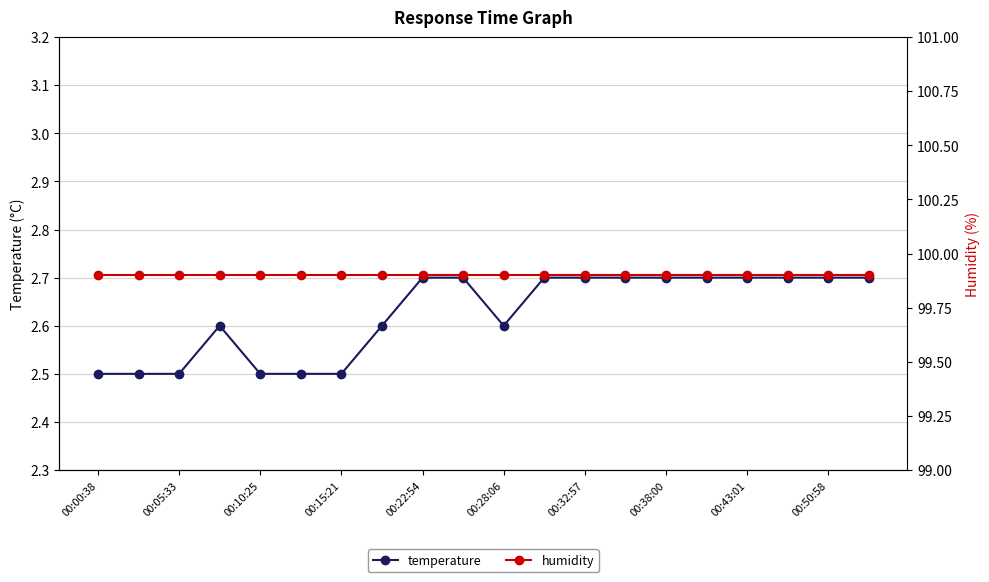

List the series in order of their peak value, highest first.

humidity, temperature